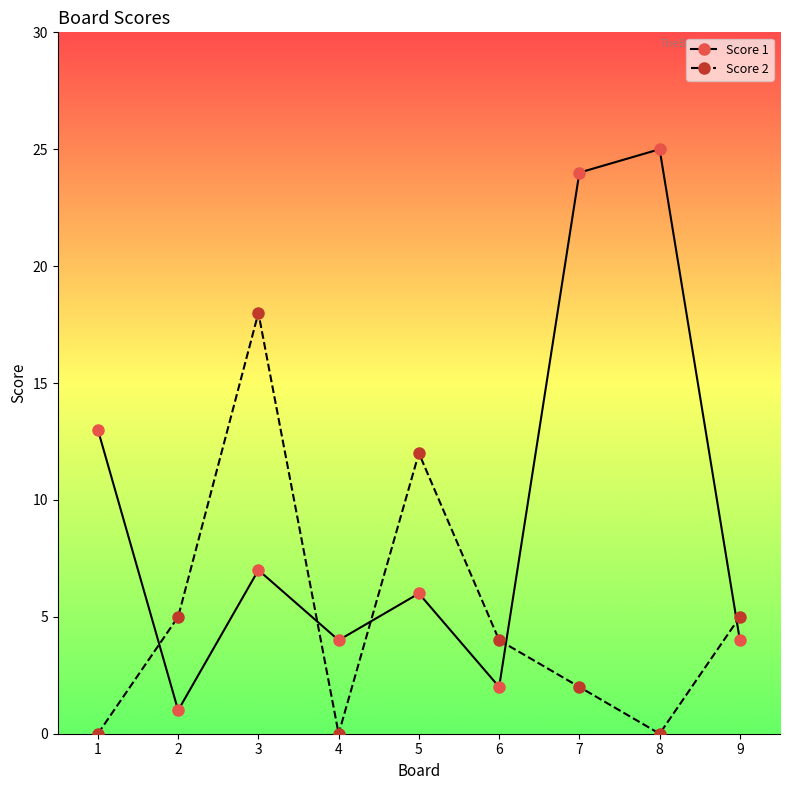

True or false: Score 2 and Score 1 cross at least once.

True